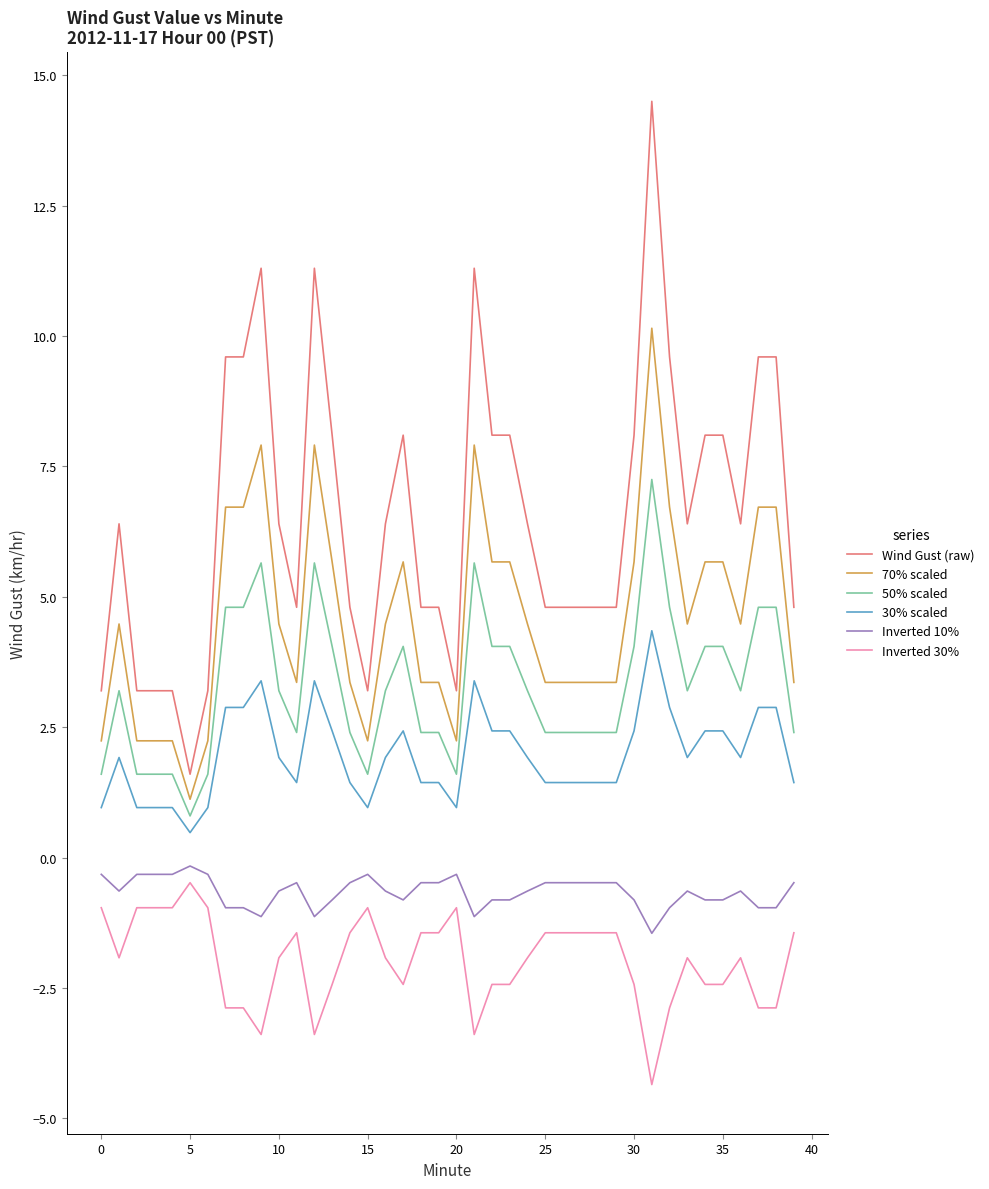

Which series has the largest total across all categories?

Wind Gust (raw)